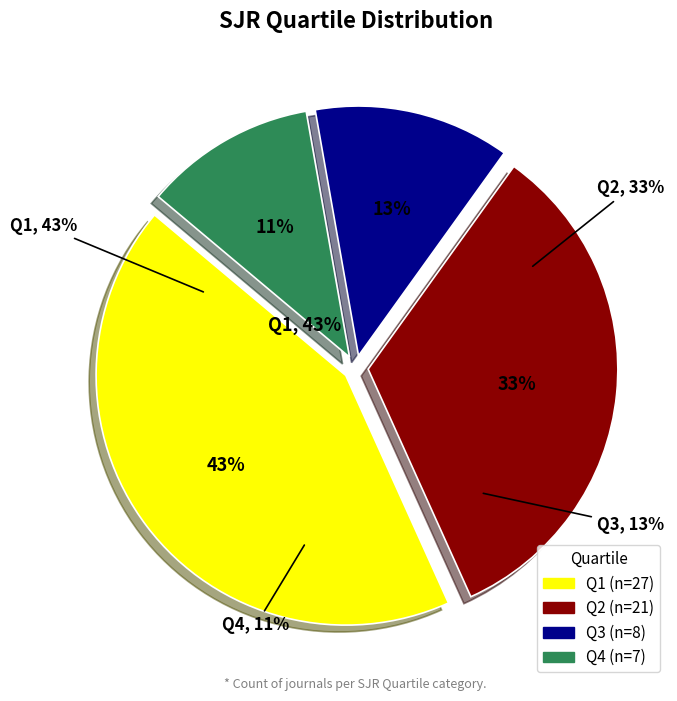

To the nearest percent, what portion does Q2 represent?

33%